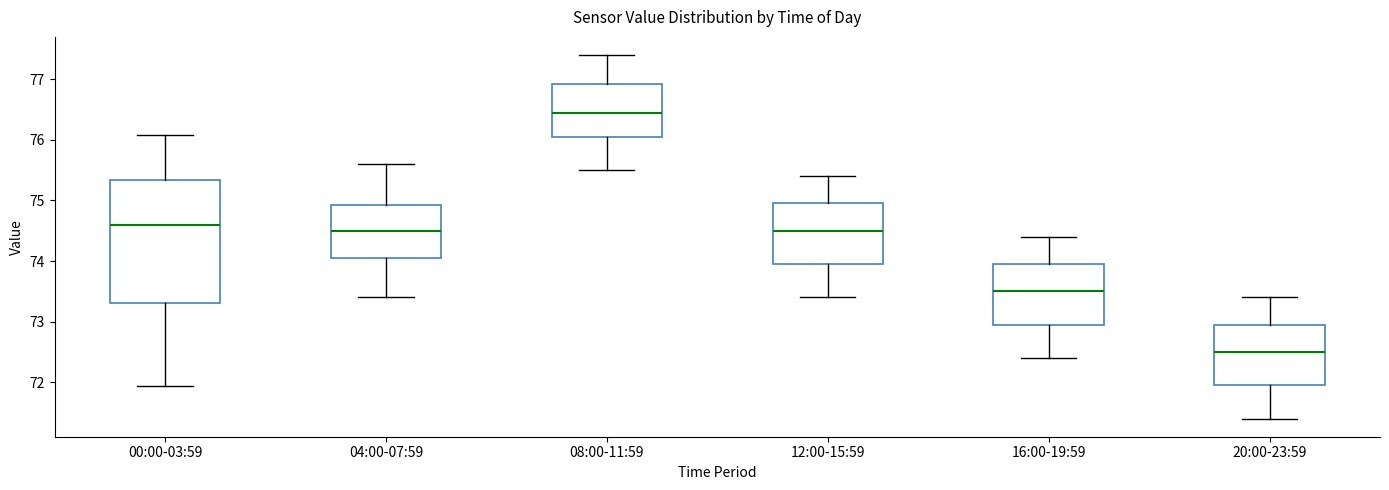

Which box is the tallest, from its lower edge to its upper edge?

00:00-03:59